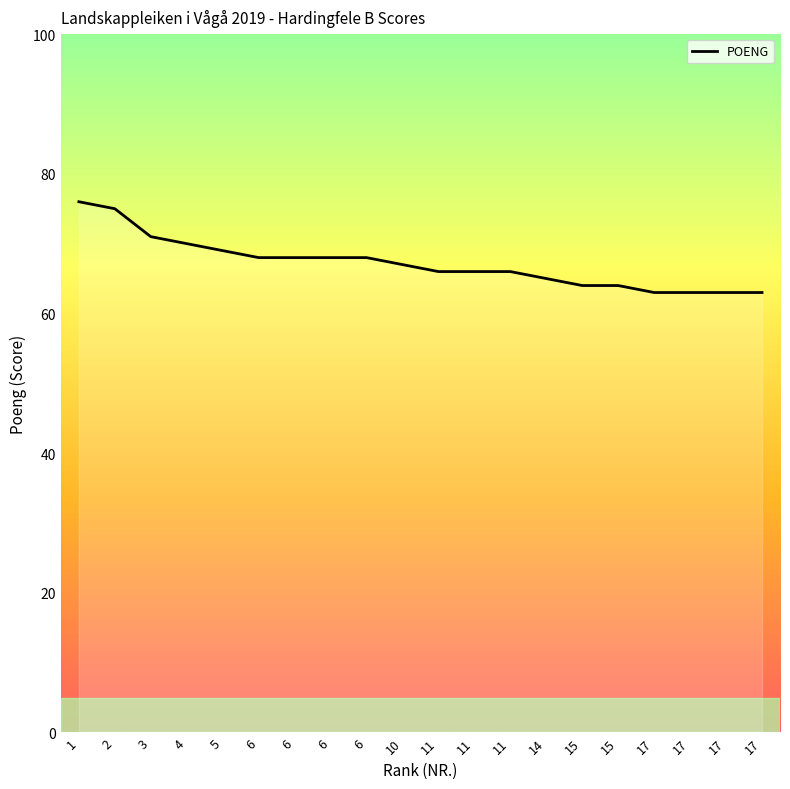

The value at 17 is 63. True or false?

True